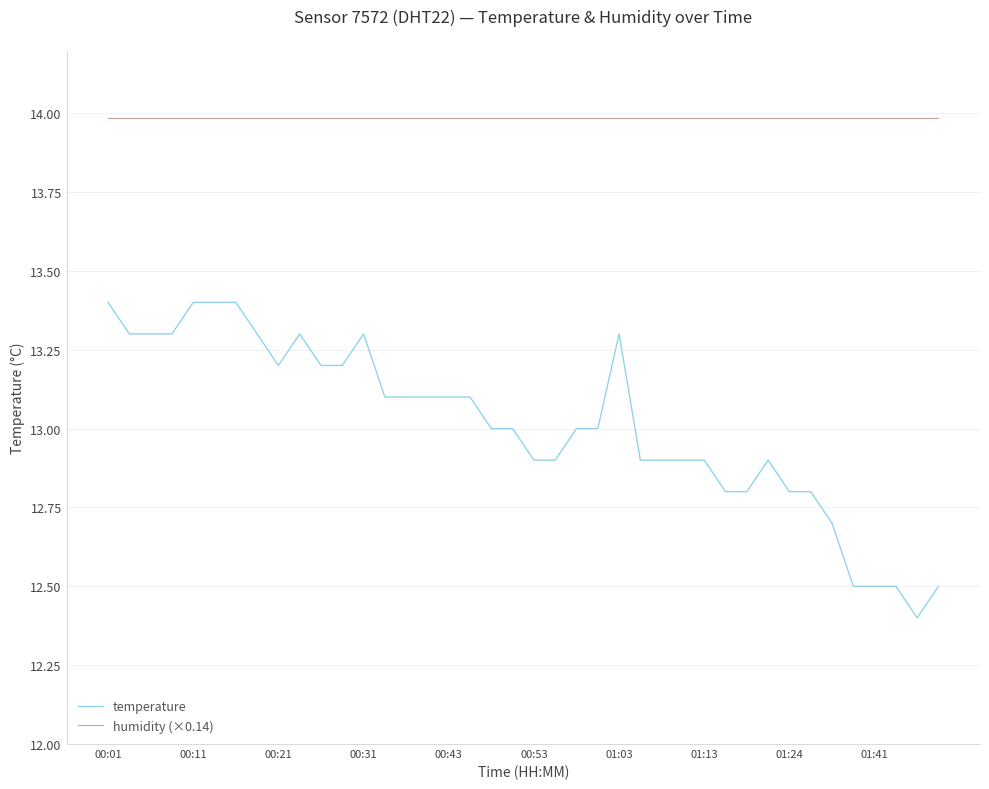

At how many categories does at least one series exceed 13?

40